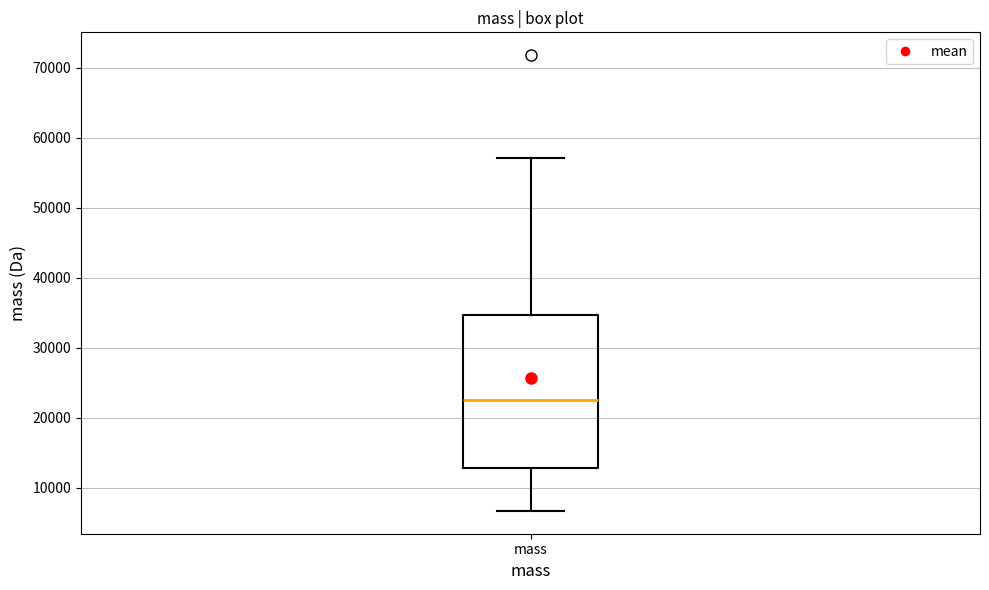

Where does the median line of the box for mass sit on the y-axis? The values are not printed on the chart, so give them approximately, as read against the axis.

22000